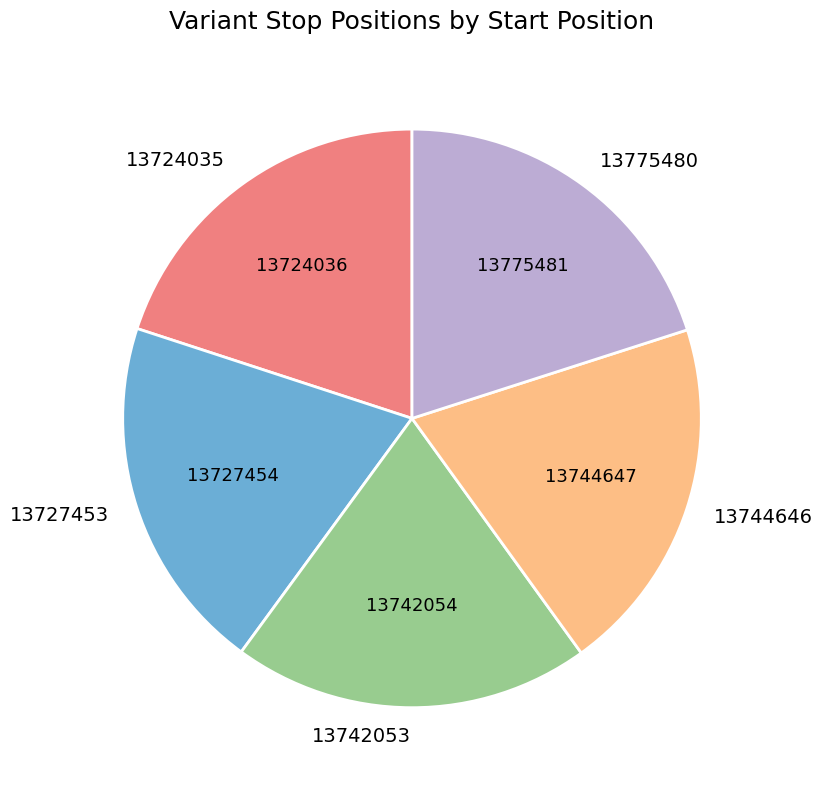

Is it true that 13775480 is 32% of the pie?

False